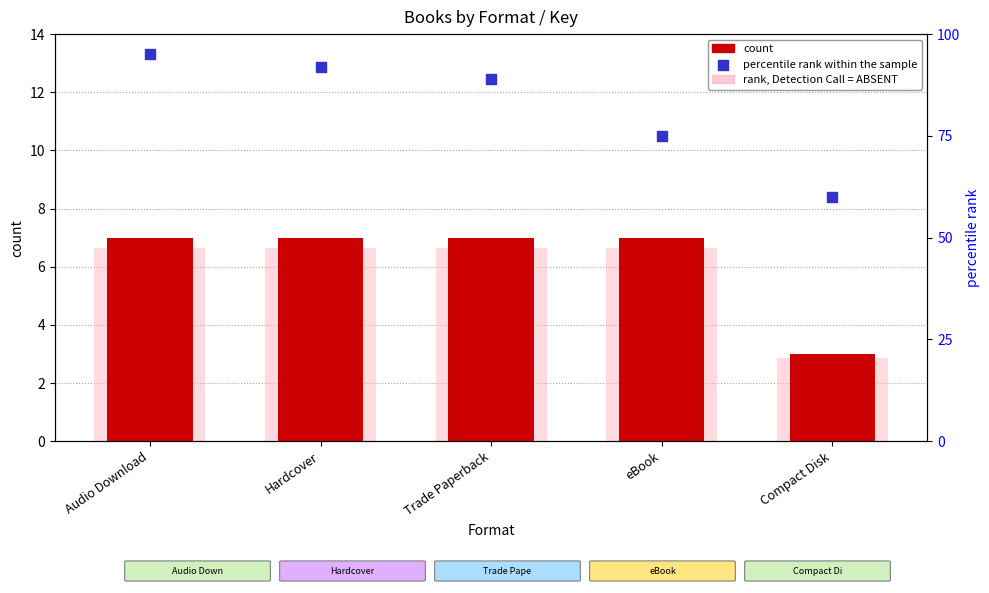

What are all the series names shown in the legend?

count, rank, Detection Call = ABSENT, percentile rank within the sample